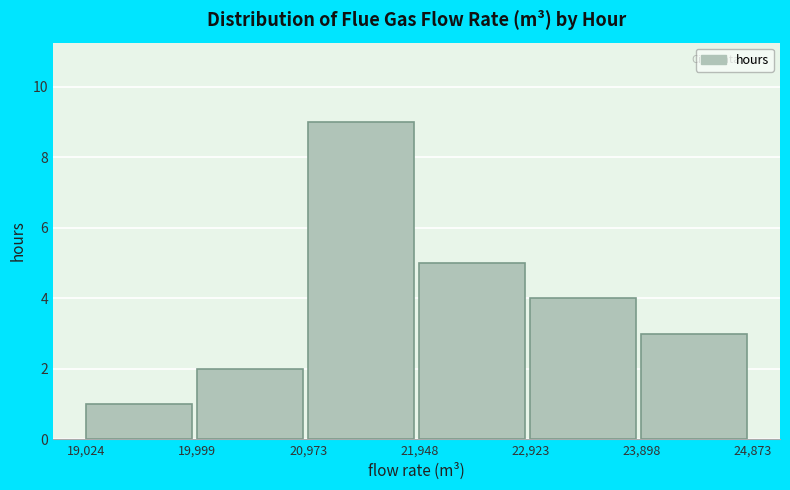

Over which range of the x-axis is the bar tallest?

20,973 to 21,948